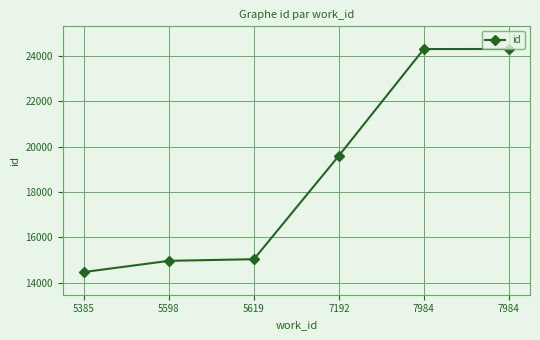

Approximately how many times larger is the value at 5619 compared to 7192?

0.8